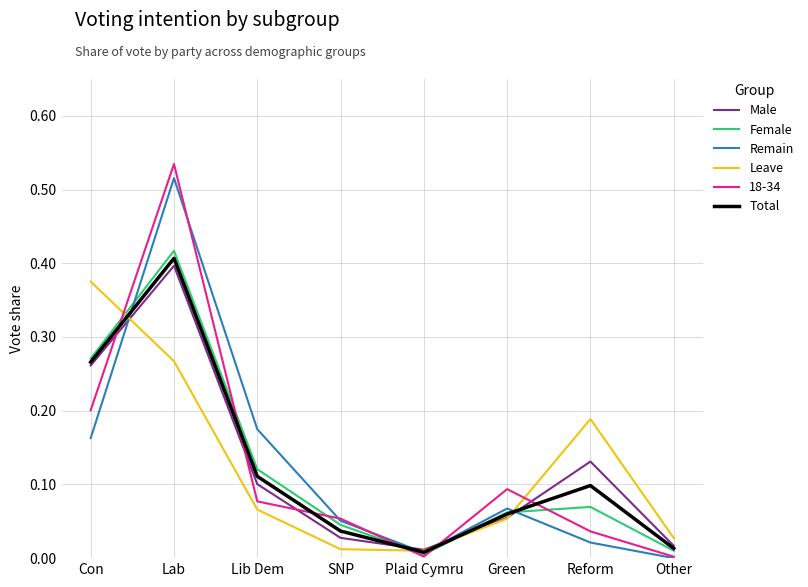

At which category does the chart reach its peak across all series?

Lab